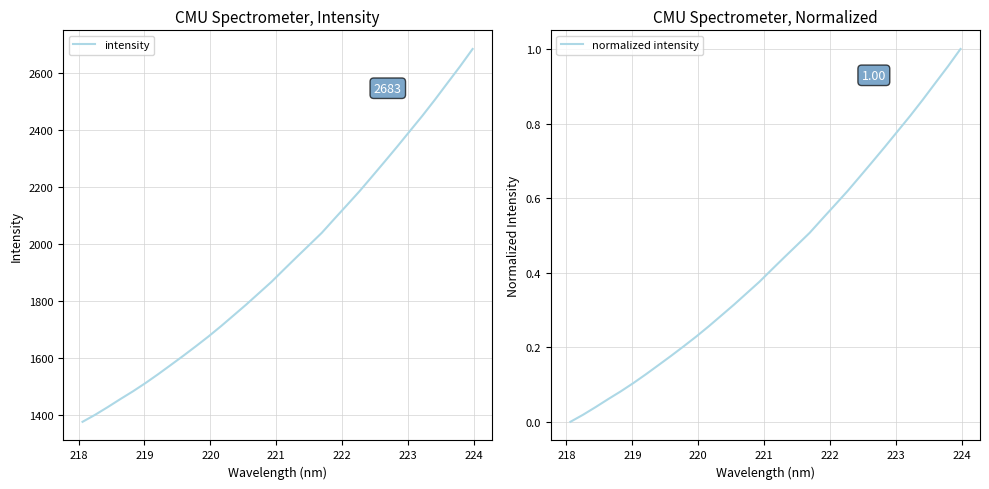

True or false: normalized intensity and intensity intersect in this chart.

False